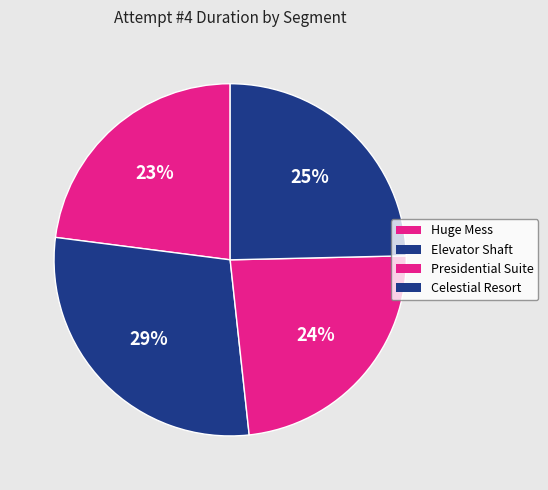

Which category has the smallest portion of the pie?

Huge Mess